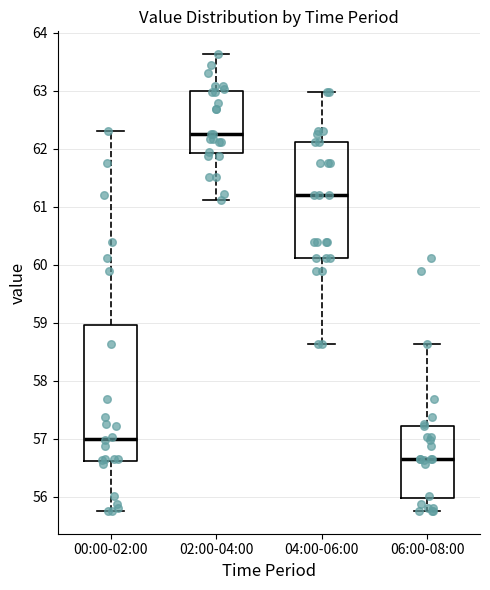

Reading left to right, read every box against the y-axis: the position of its median line, the range the box covers, and the ends of its whiskers. The values are not printed on the chart, so give them approximately, as read against the axis.

00:00-02:00: median 57.0, box 56.6 to 59.0, whiskers 55.8 to 62.3
02:00-04:00: median 62.3, box 61.9 to 63.0, whiskers 61.1 to 63.6
04:00-06:00: median 61.2, box 60.1 to 62.1, whiskers 58.6 to 63.0
06:00-08:00: median 56.7, box 56.0 to 57.2, whiskers 55.8 to 58.6